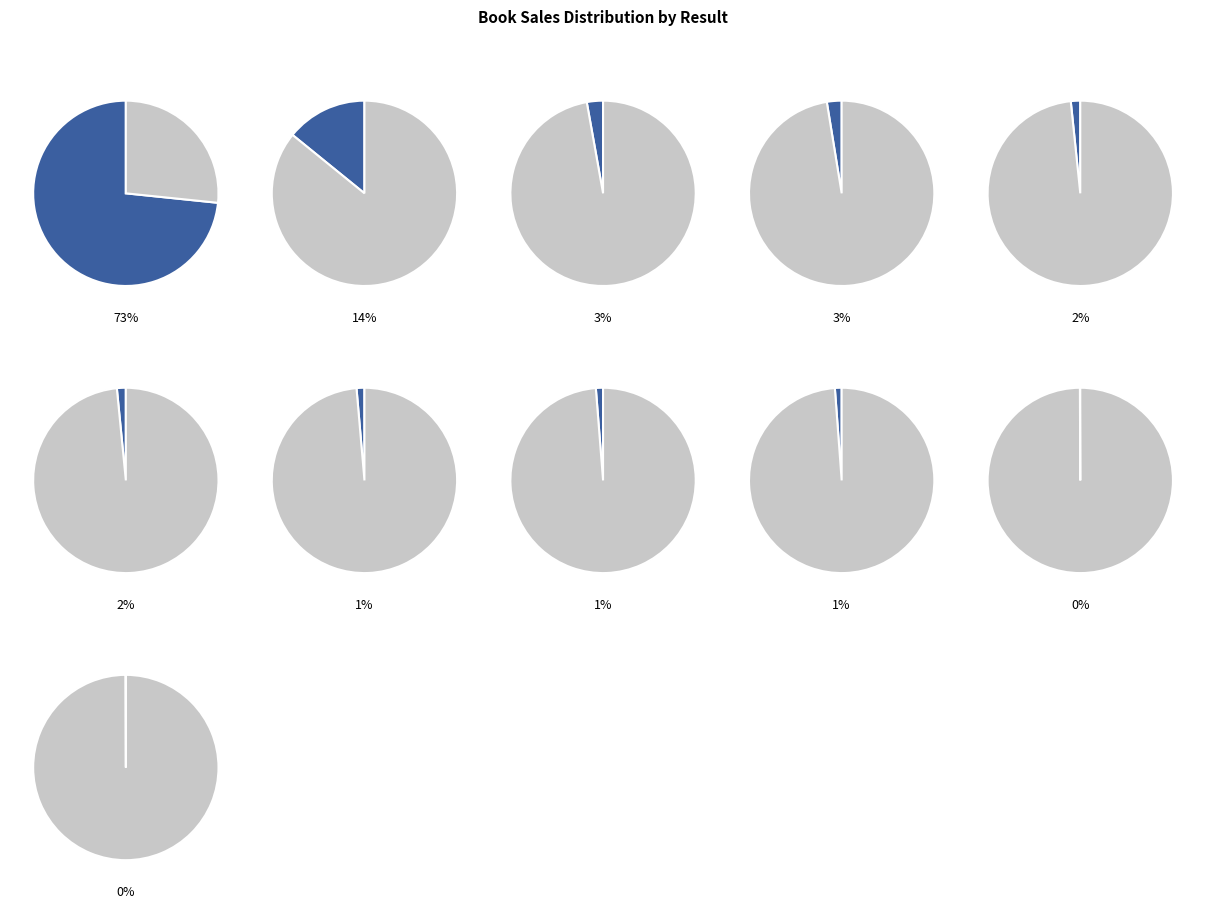

To the nearest percent, what is the difference between the largest and smallest slice percentages?

73%